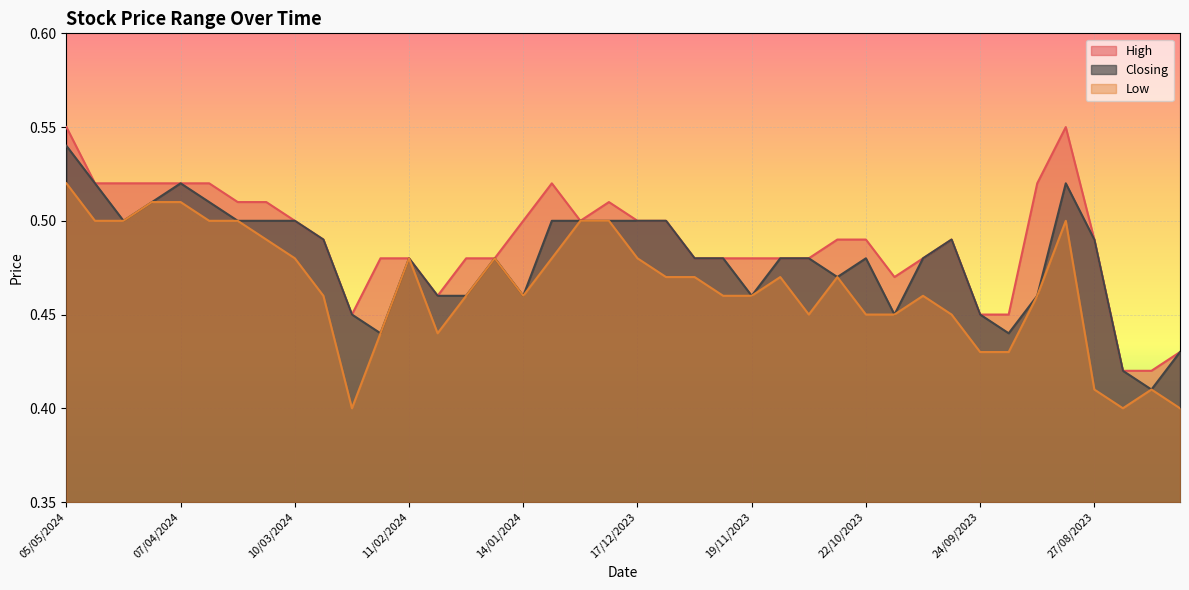

Which has a higher value, 17/09/2023 or 11/02/2024?

11/02/2024